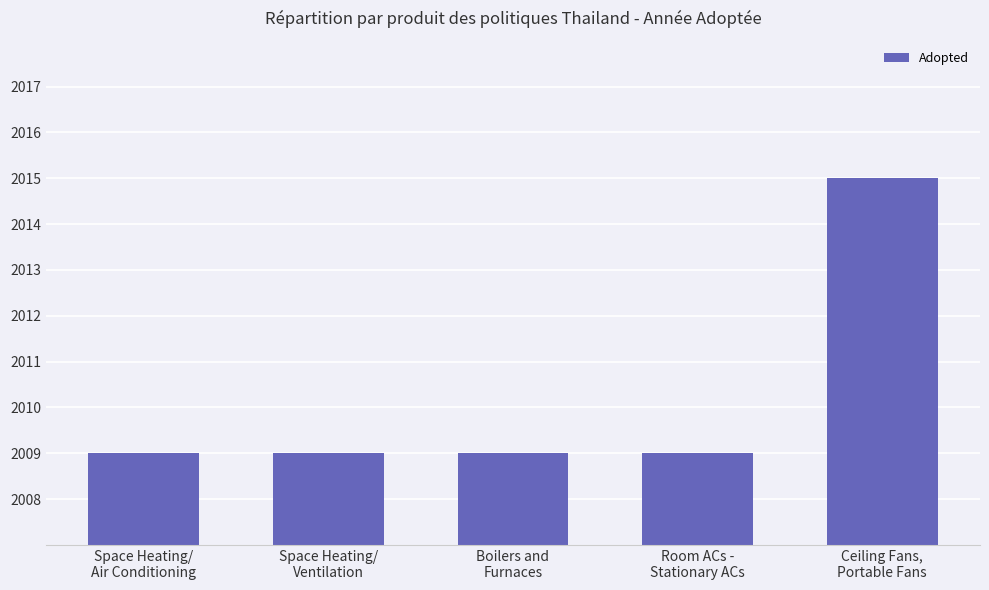

The chart shows a value of 2015 at Ceiling Fans,
Portable Fans. True or false?

True